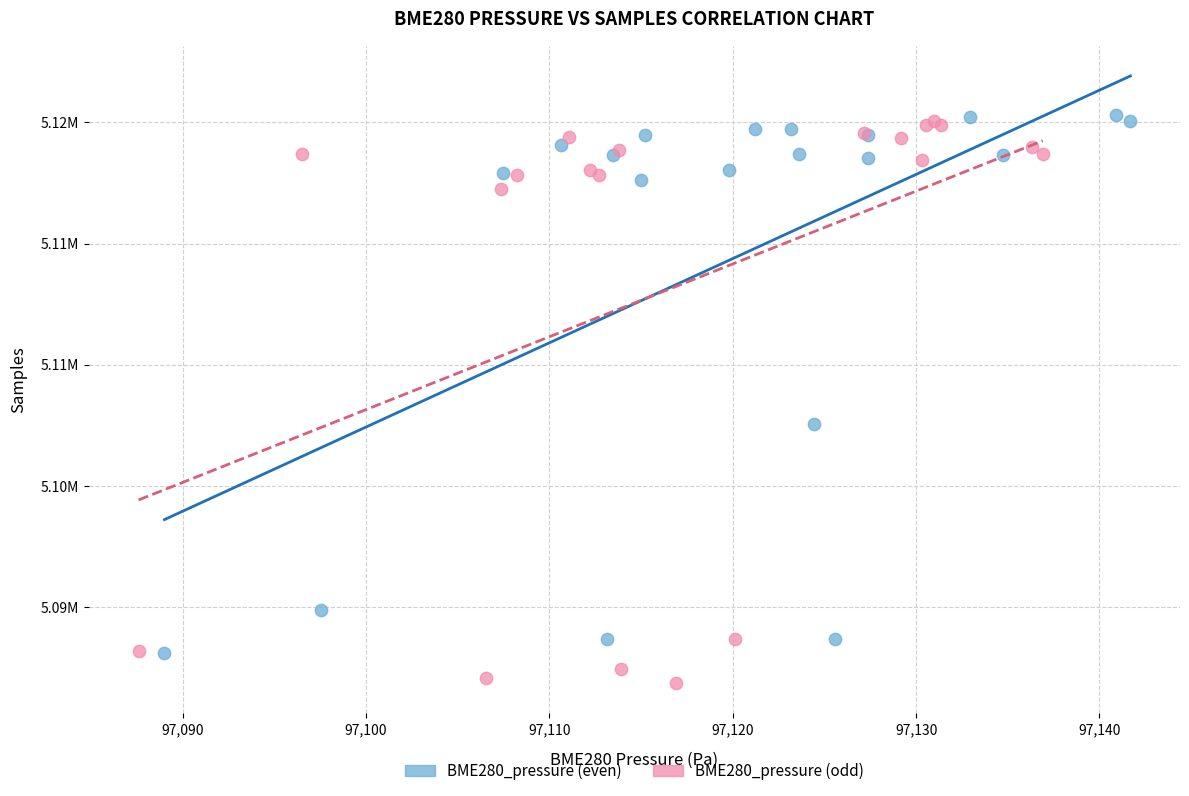

What are all the series names shown in the legend?

BME280_pressure (even), BME280_pressure (odd)